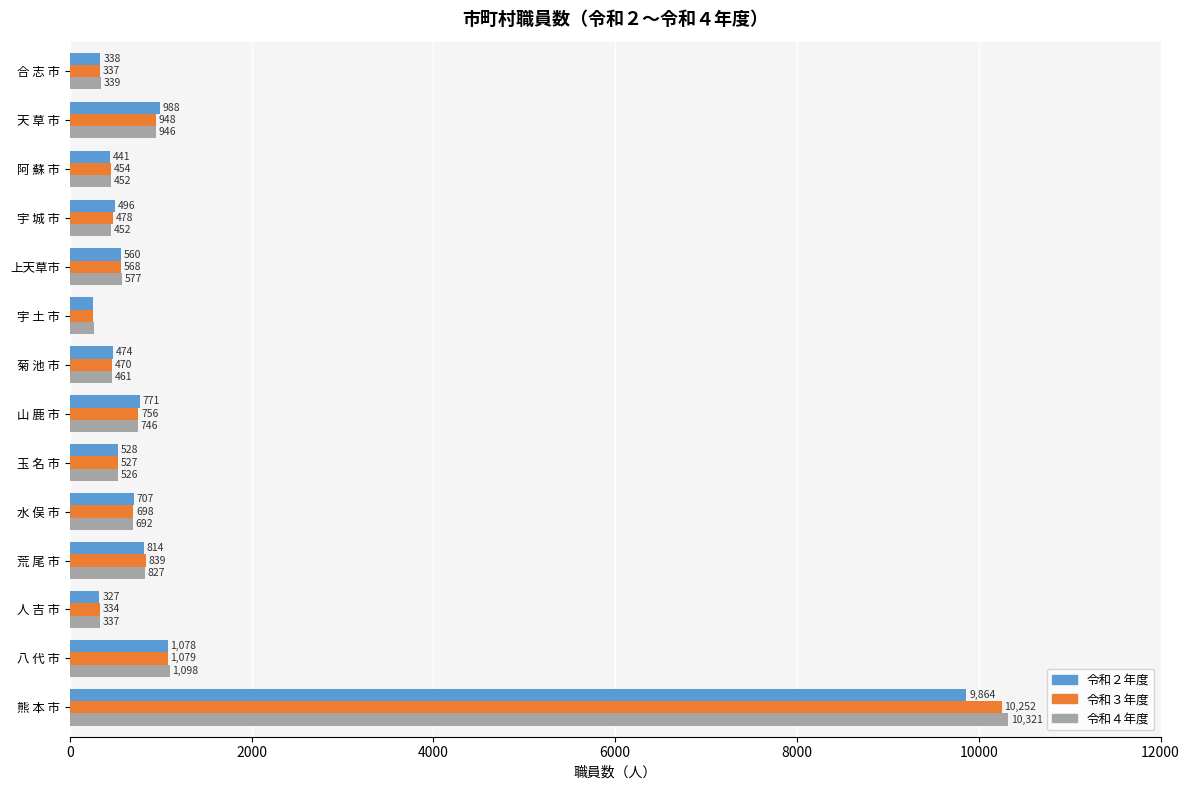

Which series has the widest spread of values?

令和４年度